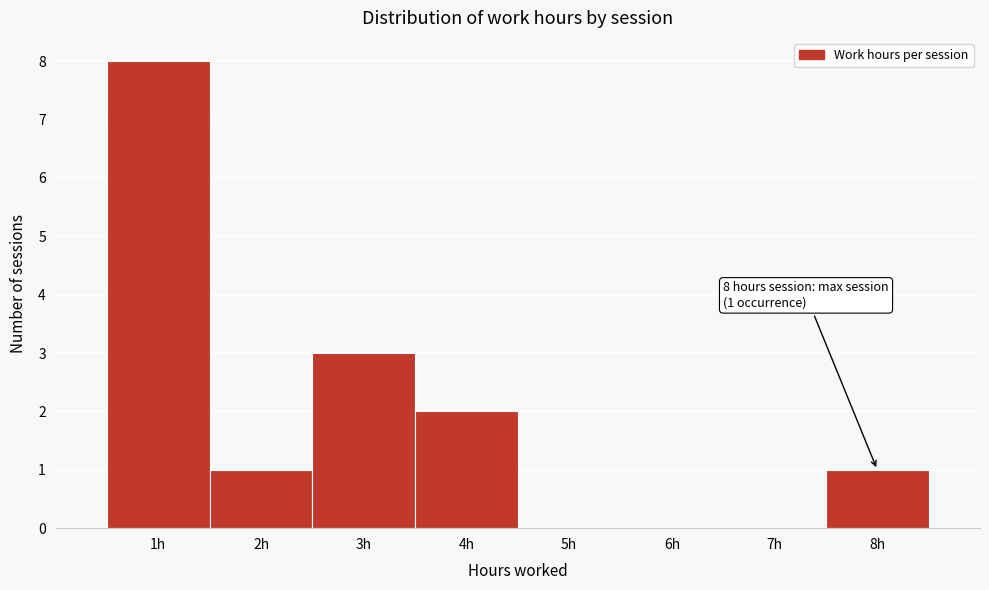

Over which range of the x-axis is the bar tallest?

0.5 to 1.5